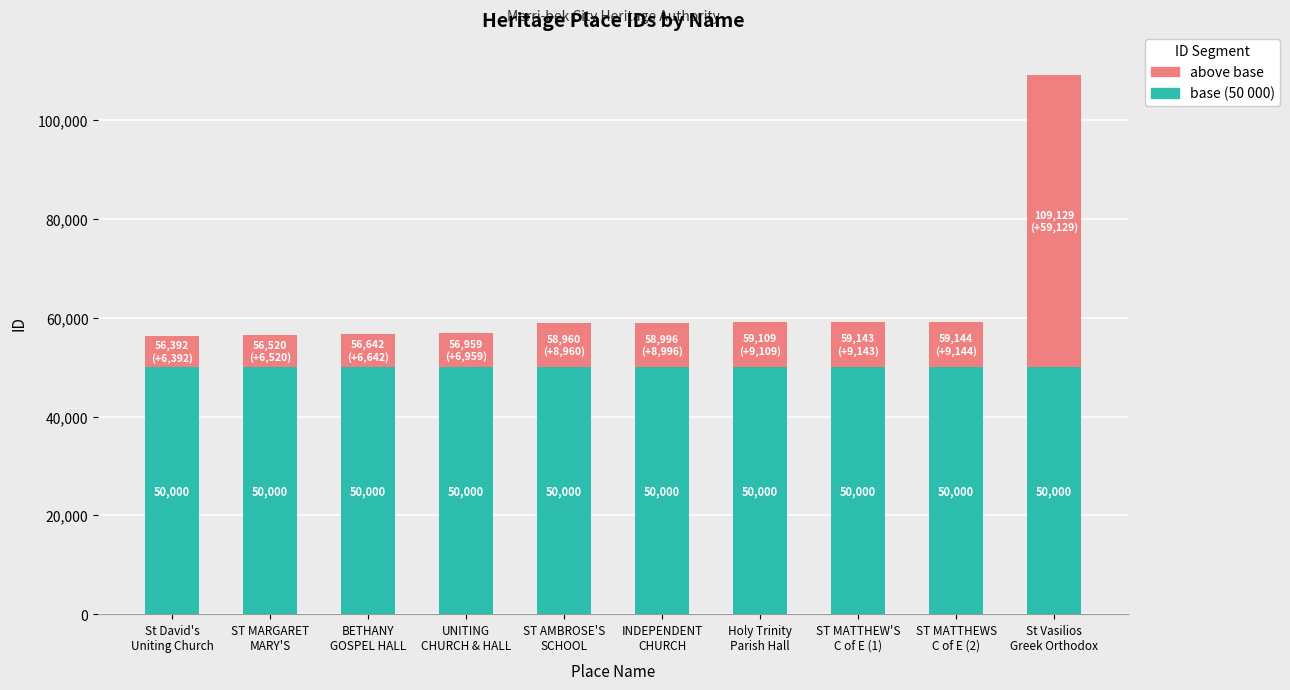

What is the average value of the base (50 000) series?

50000